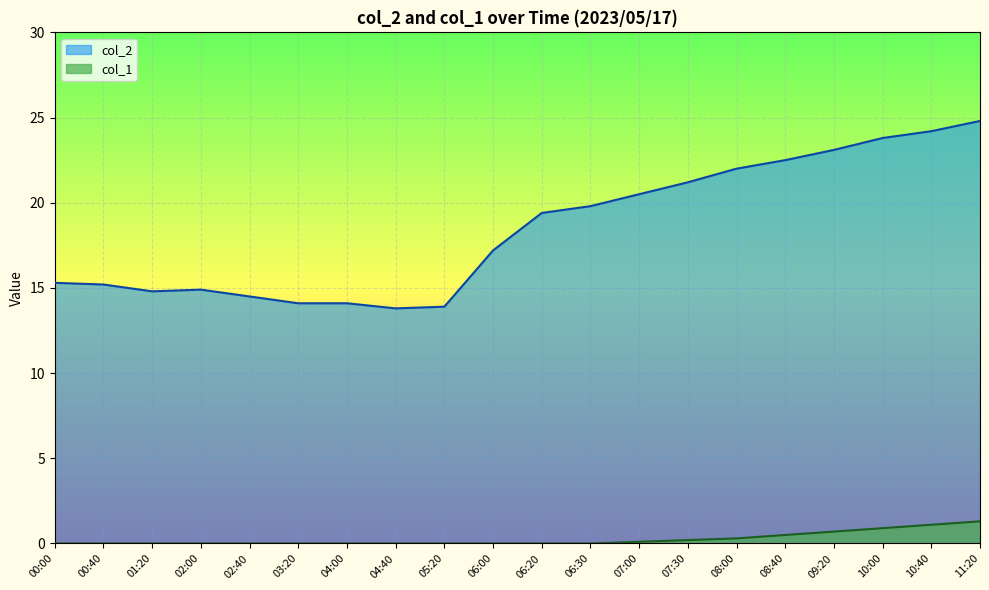

Count the number of categories in the chart.

20